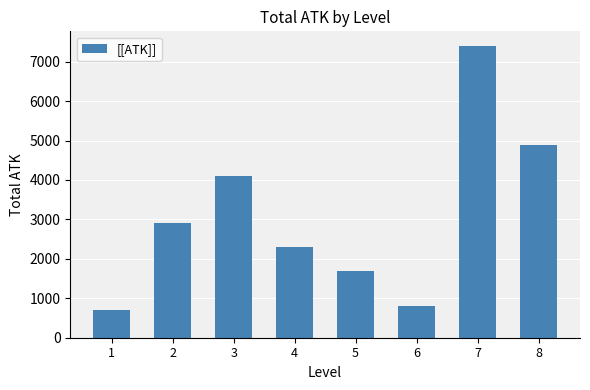

The chart shows a value of 1700 at 5. True or false?

True